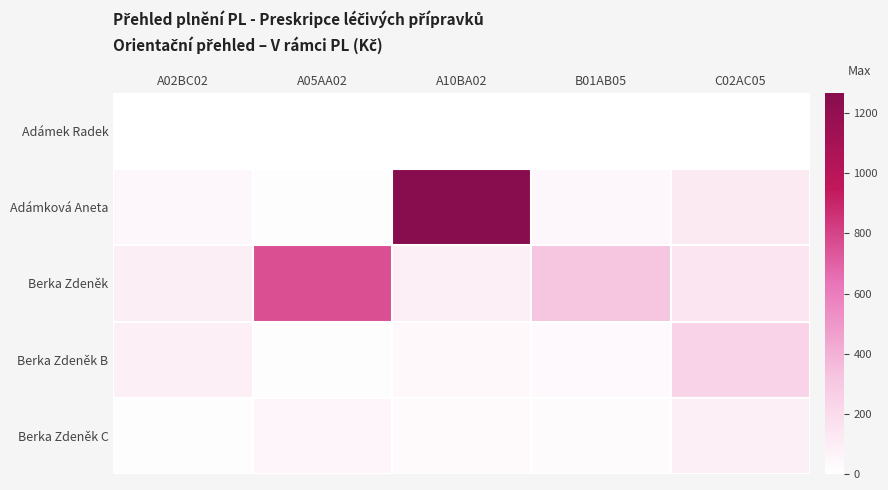

What is the greatest value displayed?

1267.0